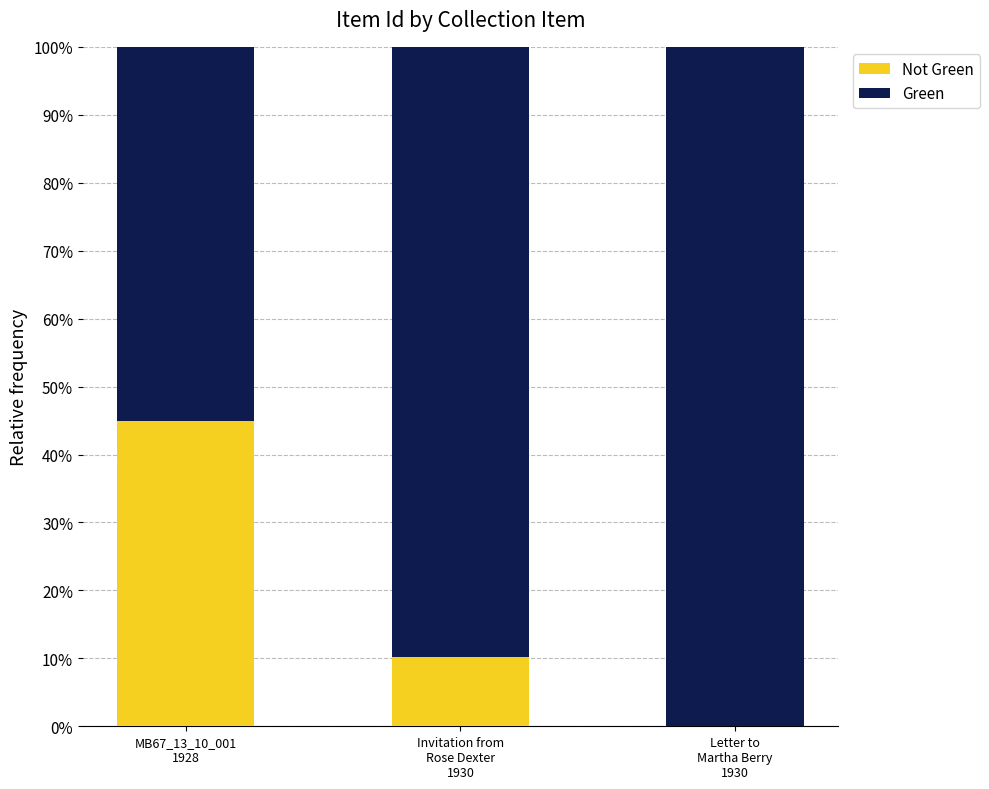

How many categories are shown in the chart?

3